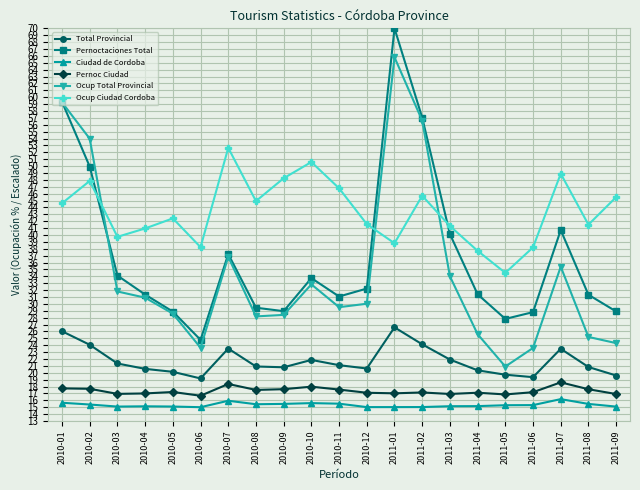

What is the difference between the maximum and minimum values in the Pernoc Ciudad series?

1.9